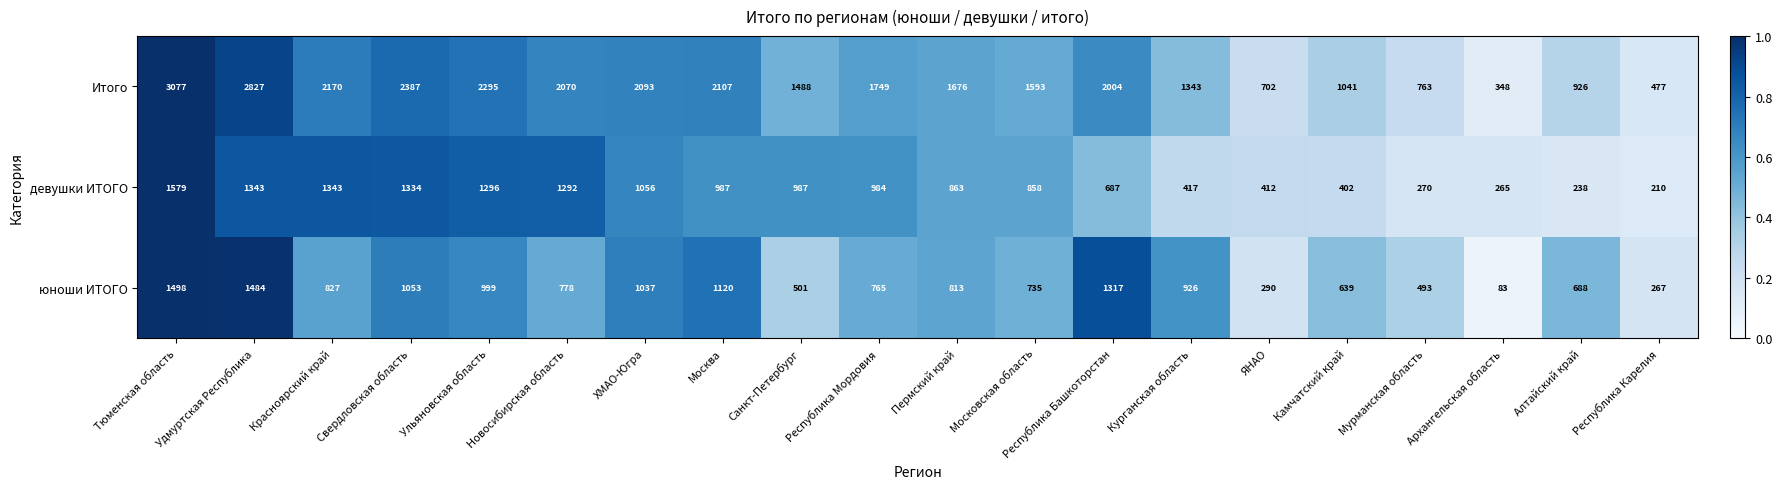

What is the total value across all series at Московская область?

3186